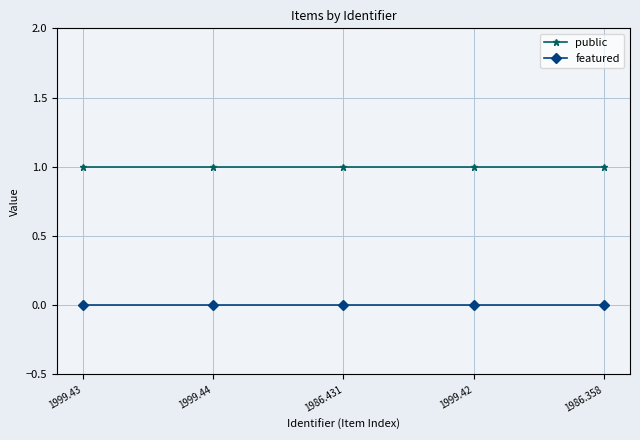

Rank the series by their average value, from lowest to highest.

featured, public